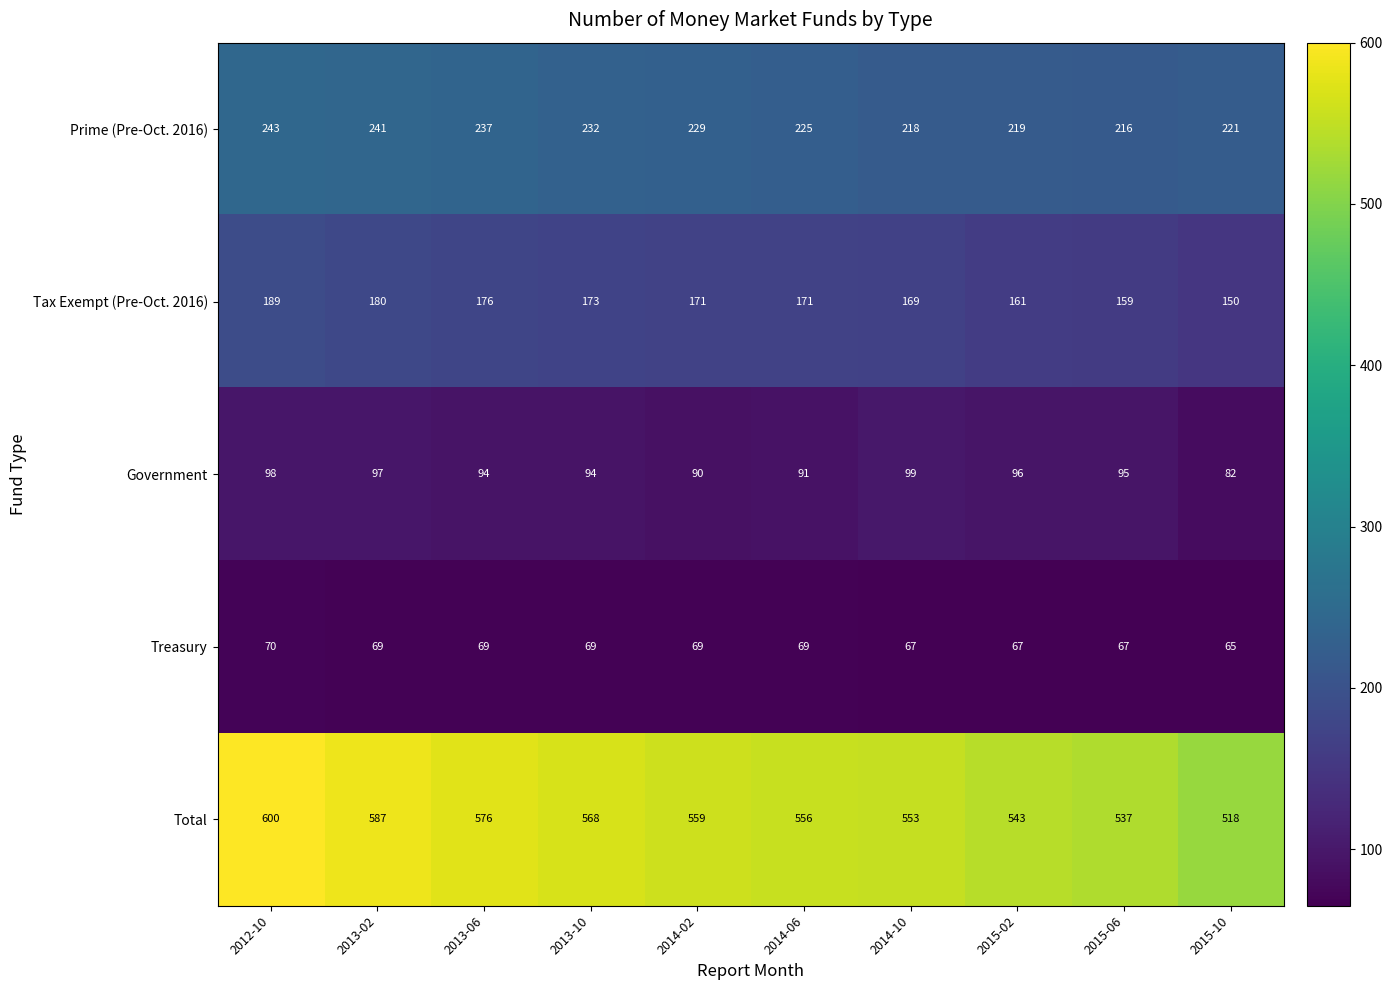

Which series changed the most between 2014-02 and 2014-06?

Prime (Pre-Oct. 2016)